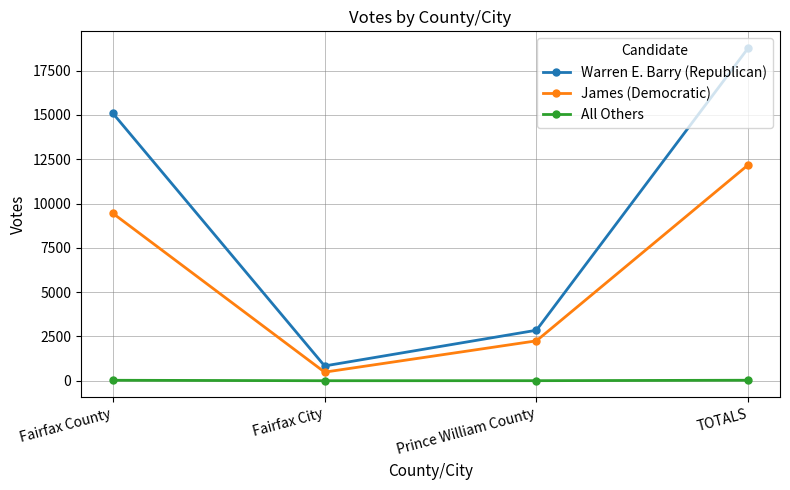

True or false: Warren E. Barry (Republican) and All Others cross at least once.

False